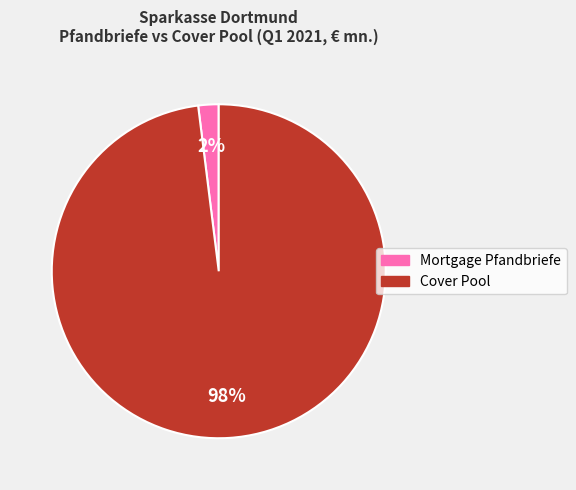

How many slices are in this pie chart?

2